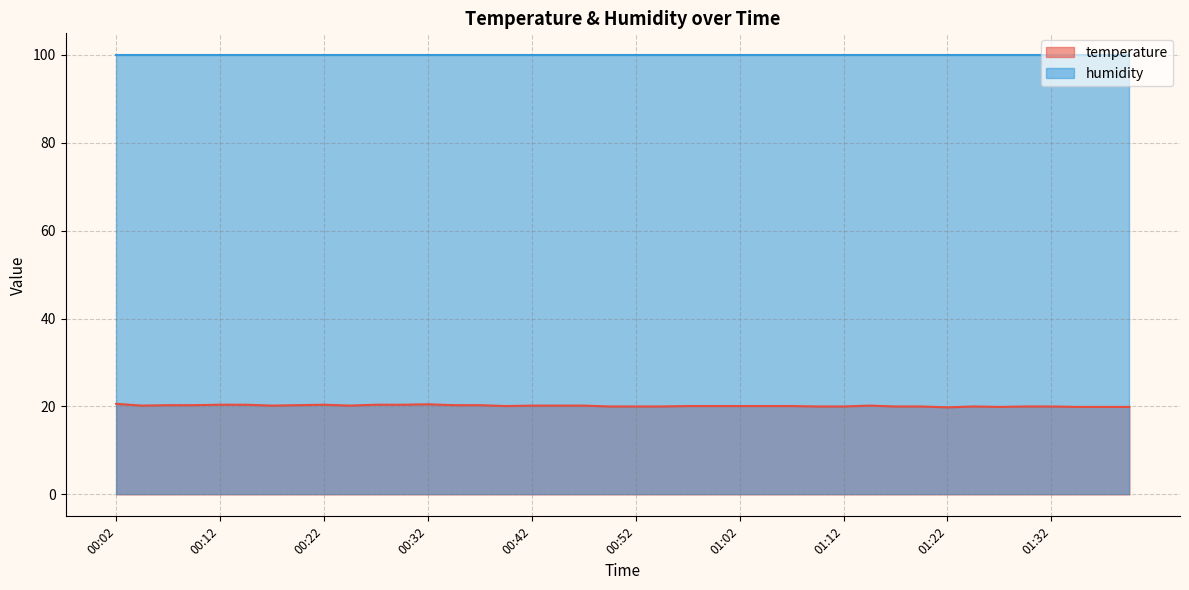

What is the average value?

20.1